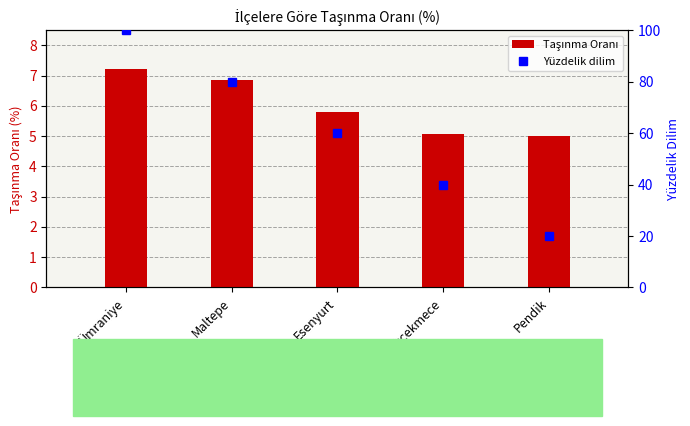

What is the value of the Taşınma Oranı bar at the 5th from the left?

5.0